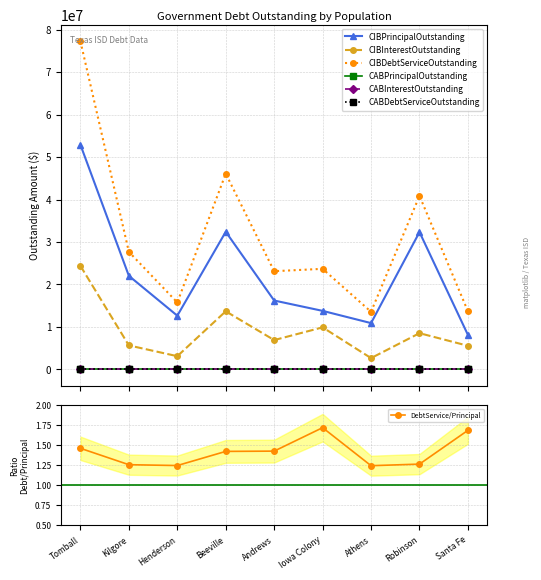

True or false: CIBDebtServiceOutstanding and CIBInterestOutstanding cross at least once.

False